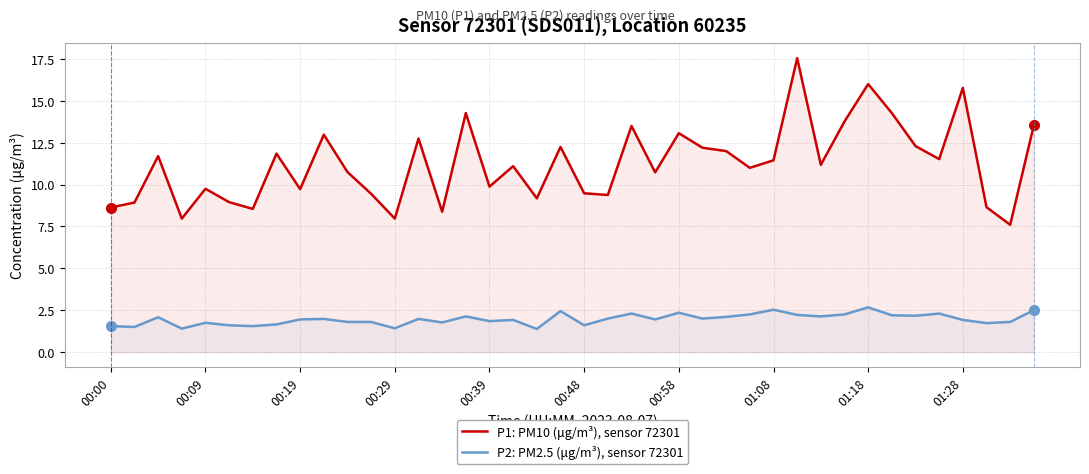

Is the value of P2: PM2.5 (μg/m³), sensor 72301 at 00:00 greater than the value of P1: PM10 (μg/m³), sensor 72301 at 10?

No